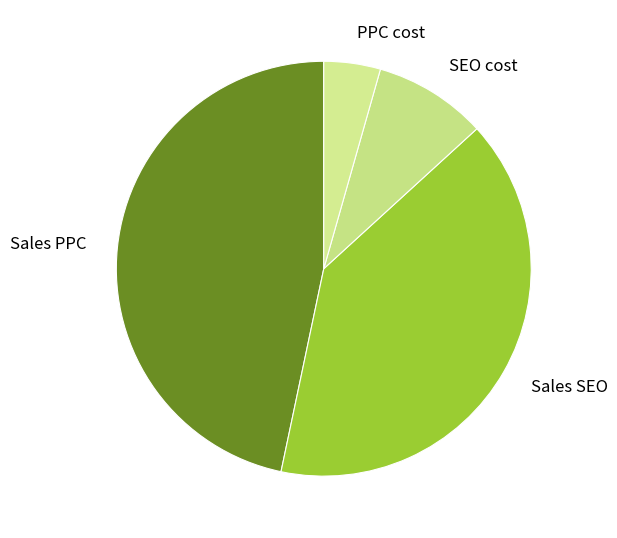

What is the ratio of the value at SEO cost to the value at Sales SEO?

0.2